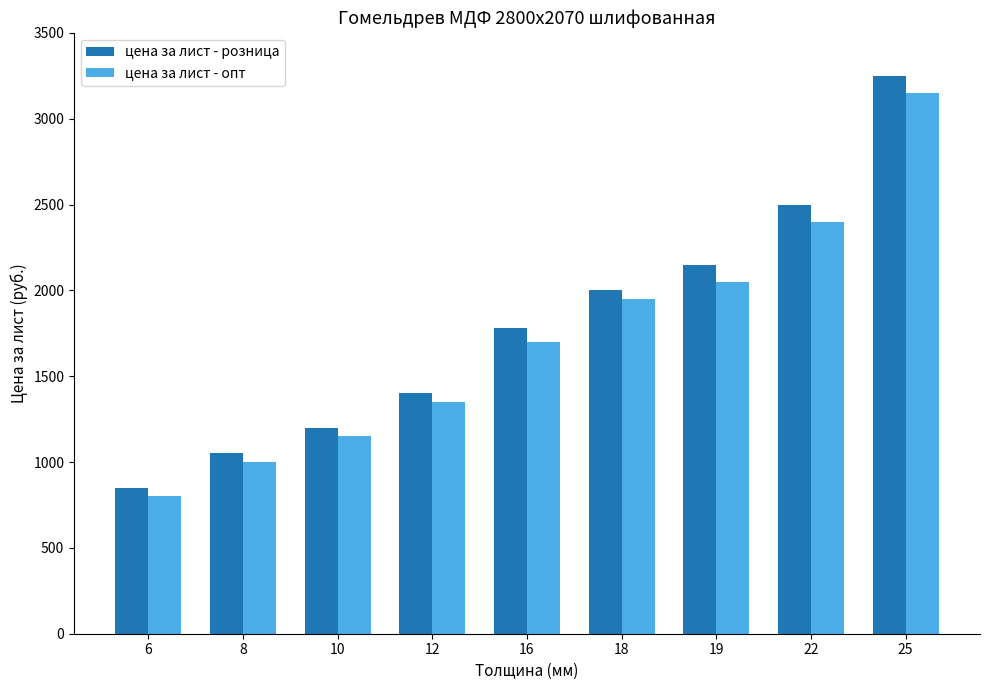

What is the smallest value displayed?

800